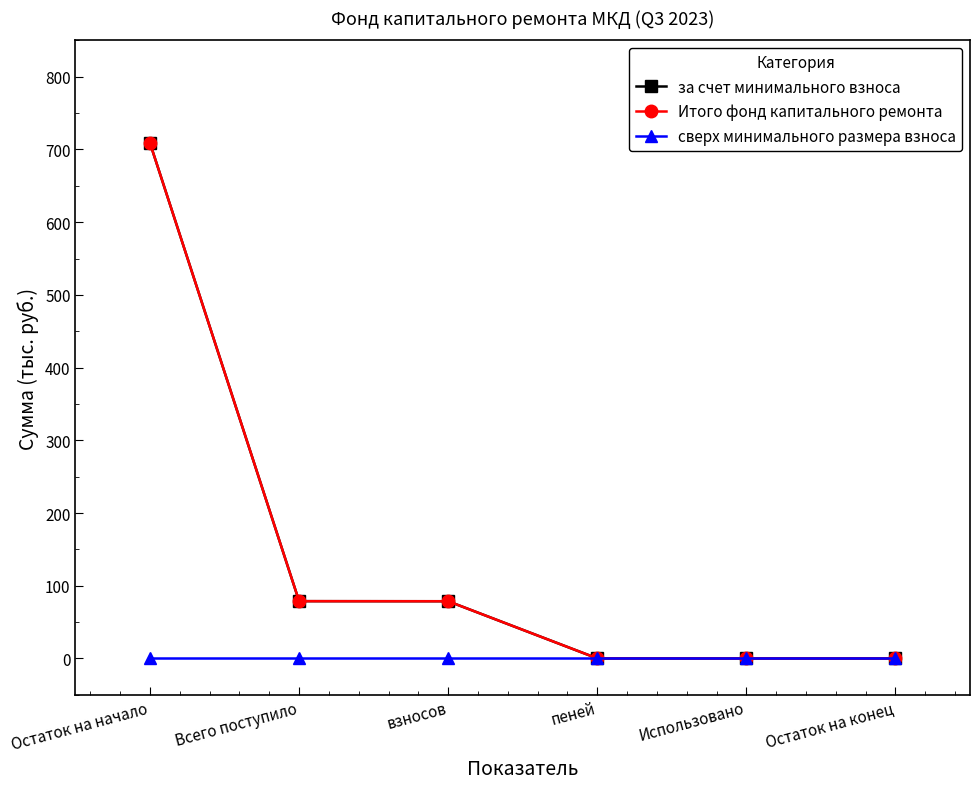

The сверх минимального размера взноса series shows 0.0 at Остаток на конец. True or false?

True